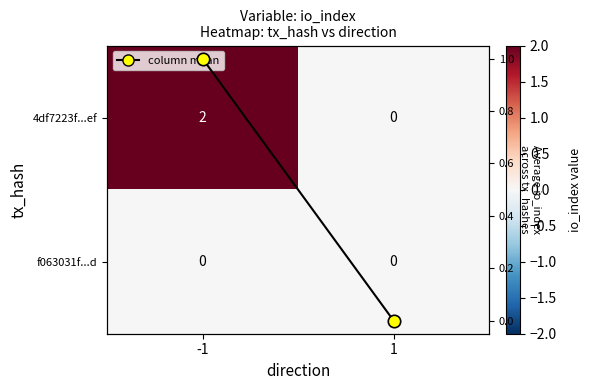

Rank the series at 1 from highest to lowest value.

4df7223f...ef, f063031f...d, mean